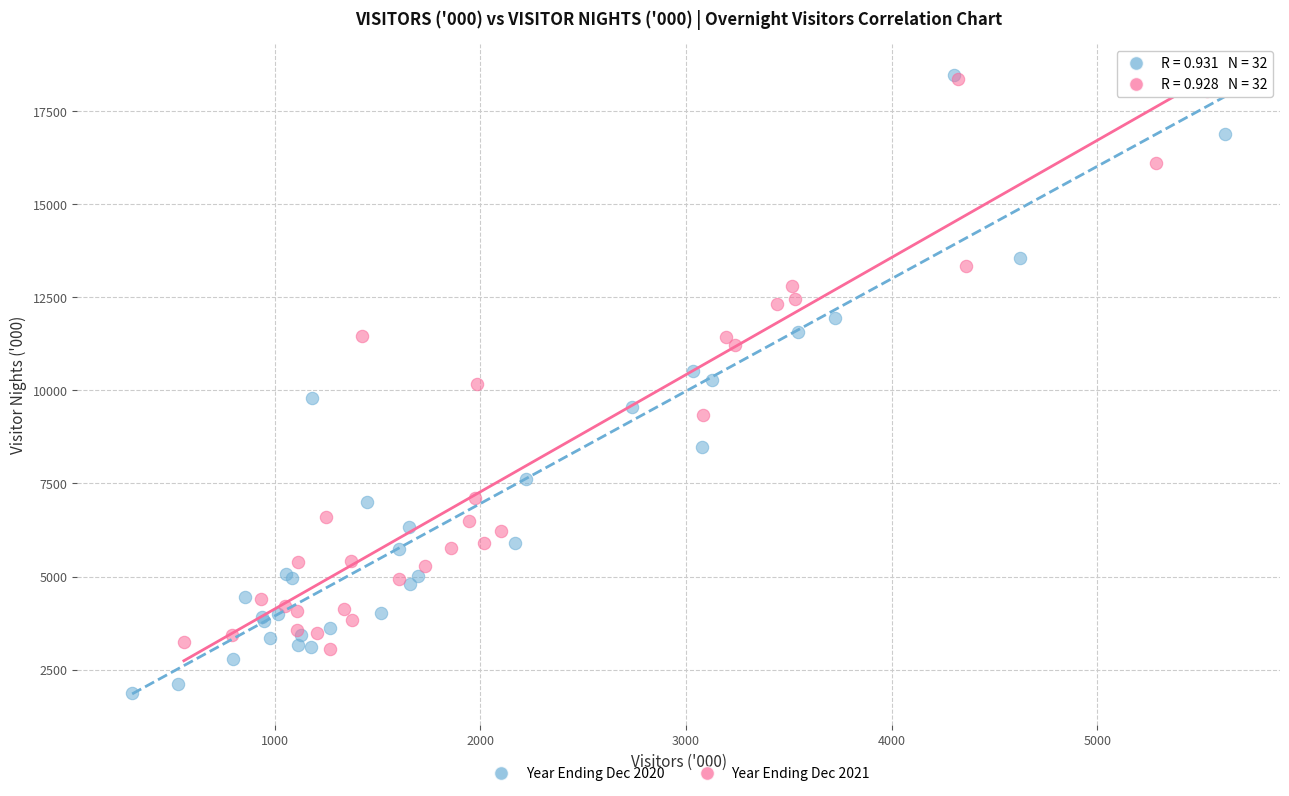

Which series reaches the minimum Y coordinate?

Year Ending Dec 2020